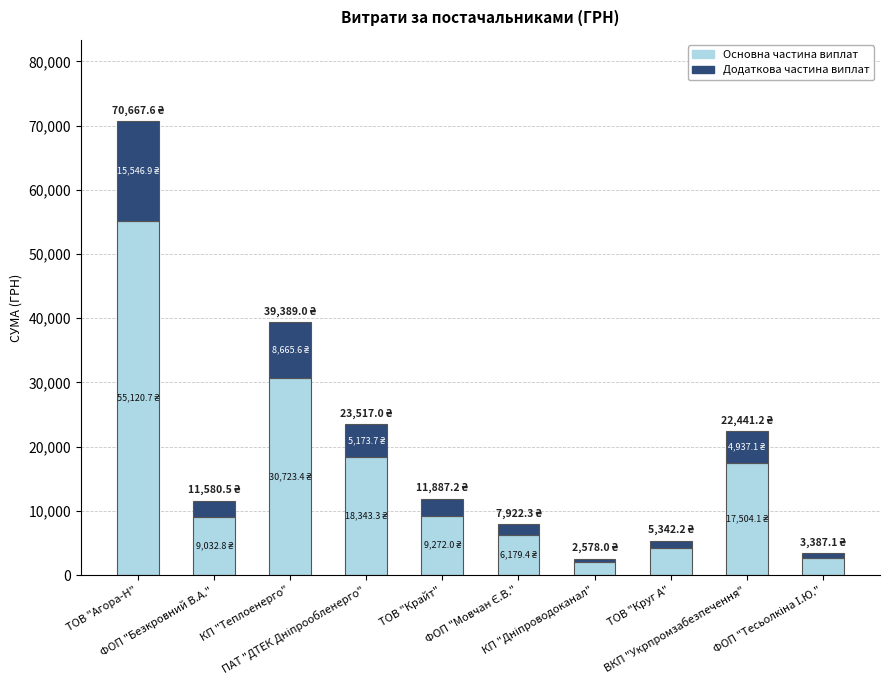

What is the average value of the Основна частина виплат series?

15499.6